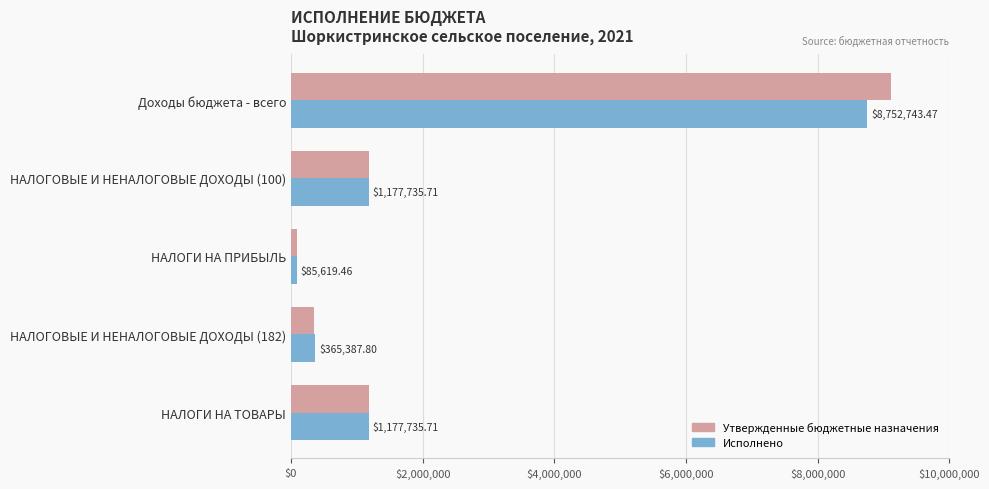

Which category has the lowest value across all series?

НАЛОГИ НА ПРИБЫЛЬ